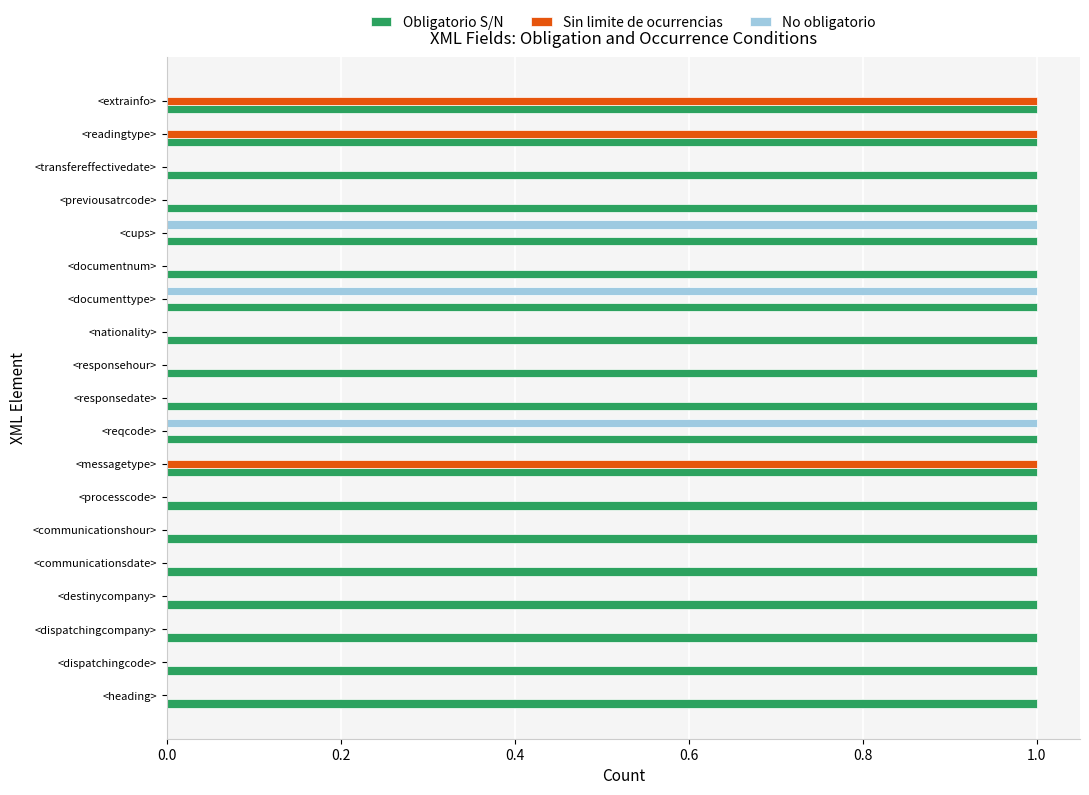

What are all the series names shown in the legend?

Obligatorio S/N, Sin limite de ocurrencias, No obligatorio